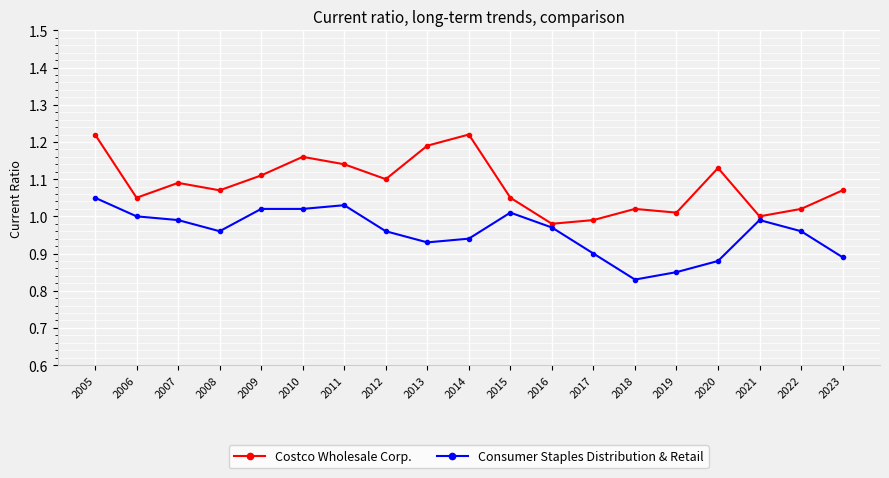

True or false: Consumer Staples Distribution & Retail and Costco Wholesale Corp. intersect in this chart.

False